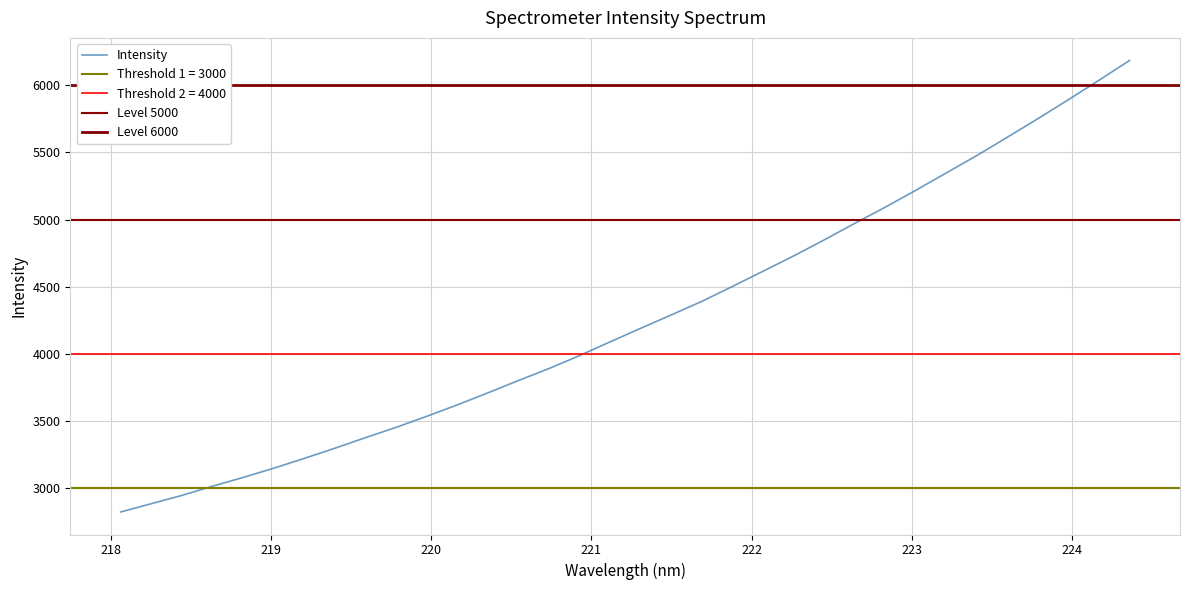

Is it true that the value at 219.9712 is 1361.2?

False